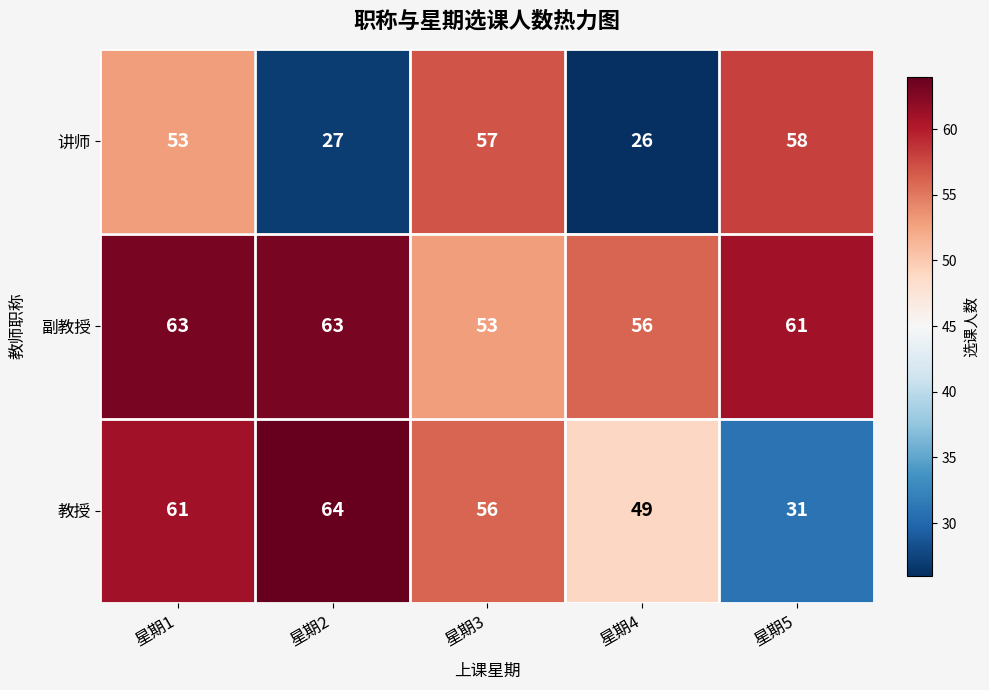

Which label corresponds to the largest value in the chart?

星期2